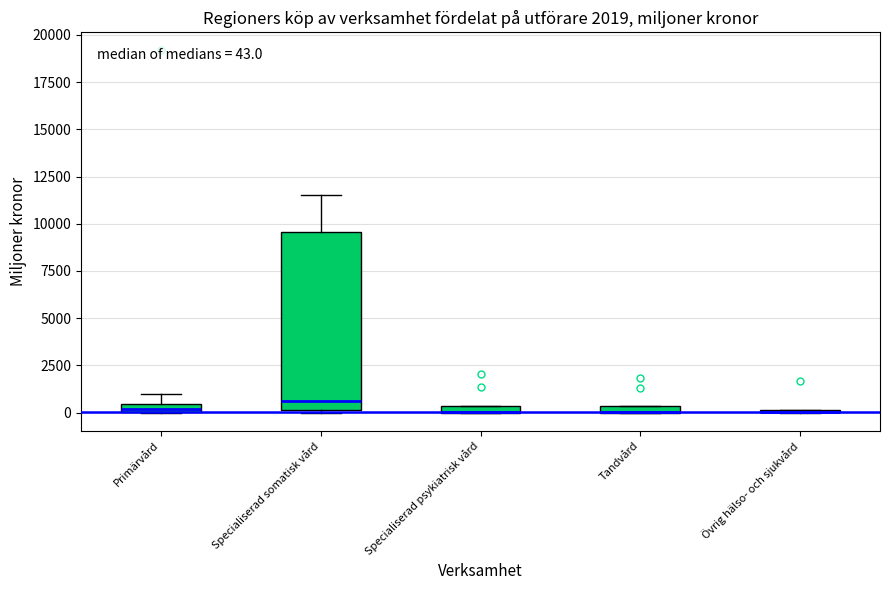

Which box is the tallest, from its lower edge to its upper edge?

Specialiserad somatisk vård